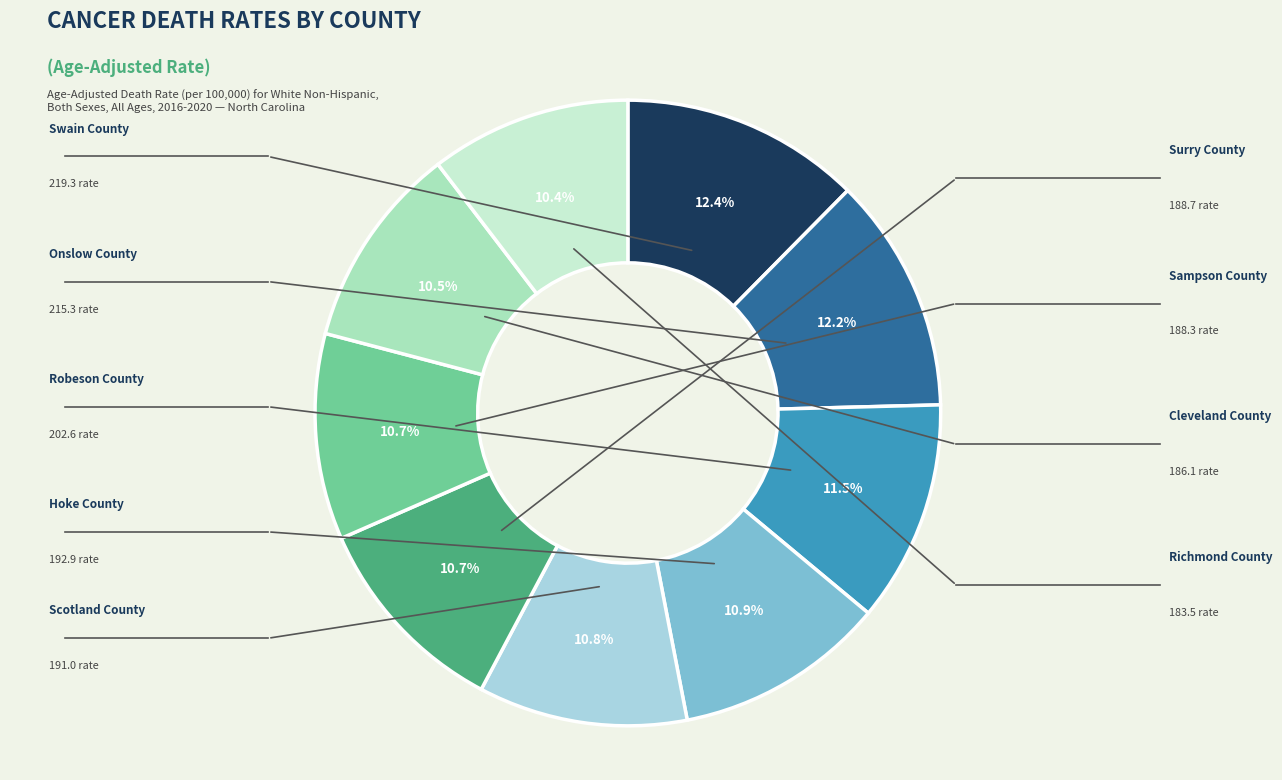

To the nearest percent, what is the difference between the largest and smallest slice percentages?

2%